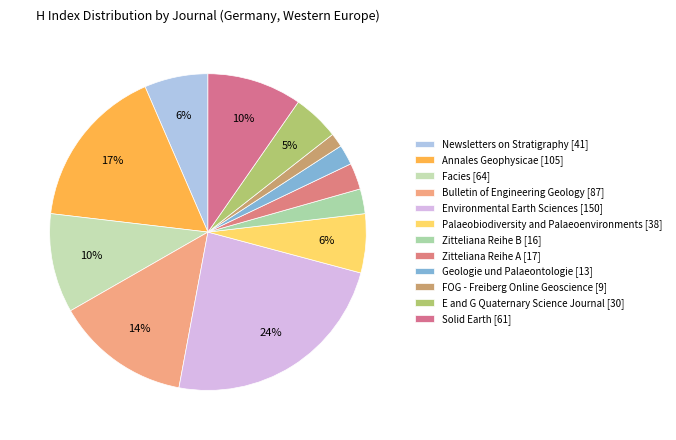

Is Palaeobiodiversity and Palaeoenvironments [38] the majority of the pie?

No